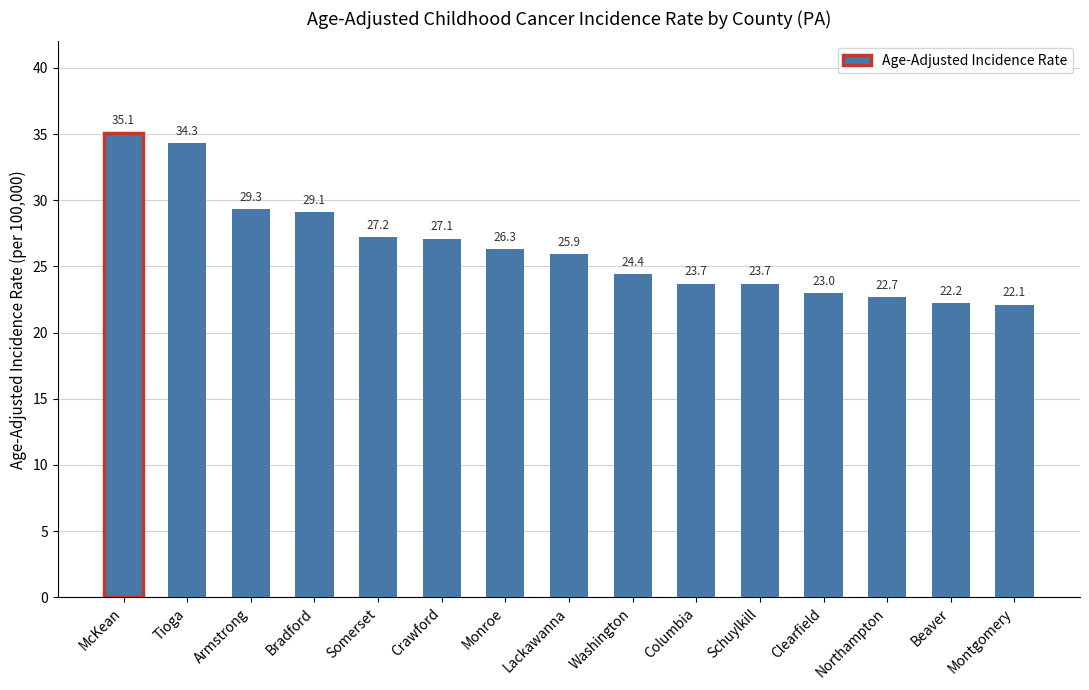

What is the difference between the maximum and second lowest values?

12.9